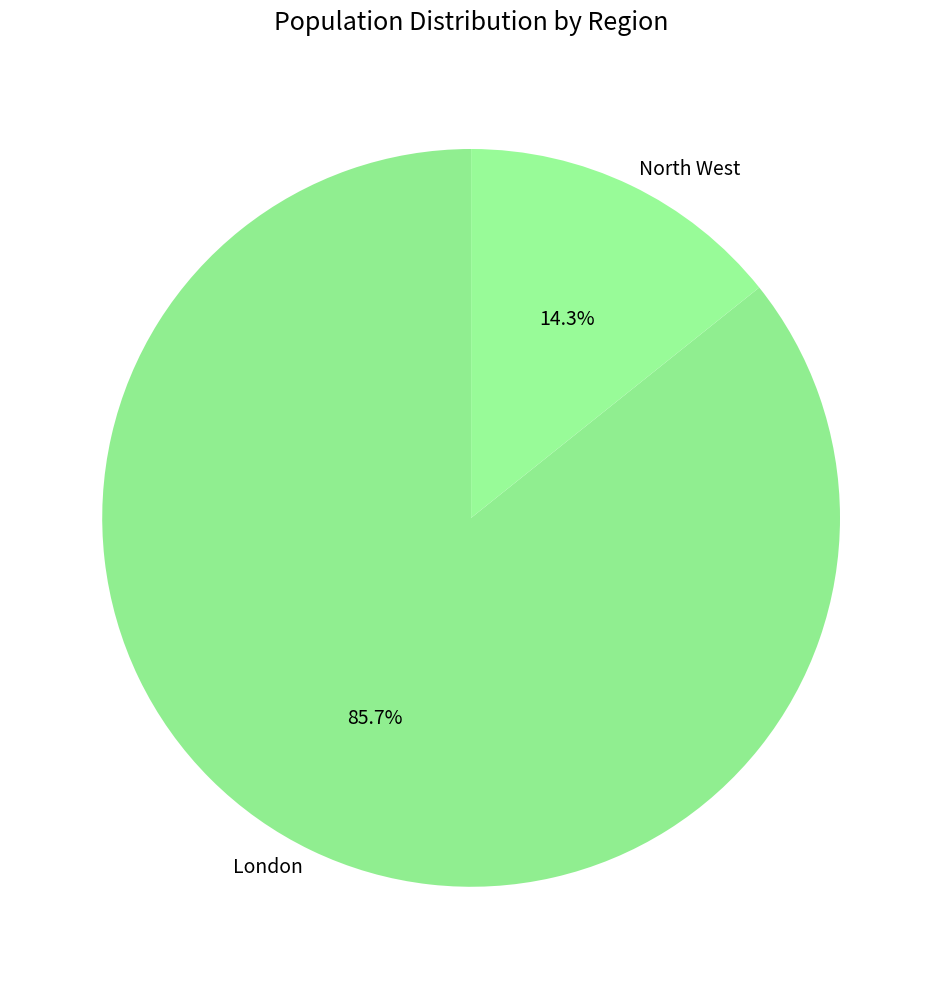

Which has a higher value, London or North West?

London